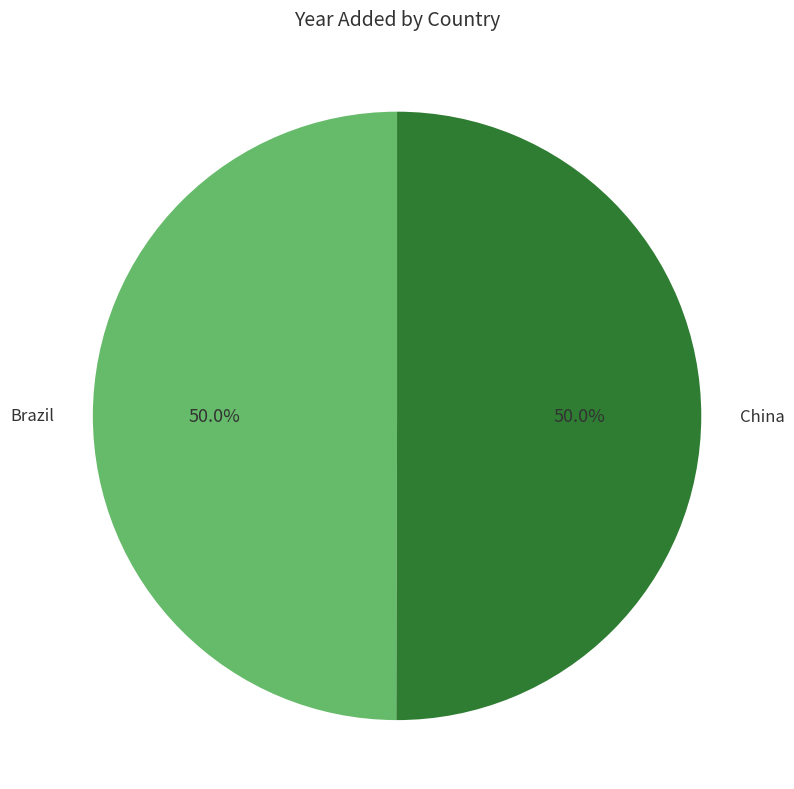

What percentage is NOT represented by China?

50.0%